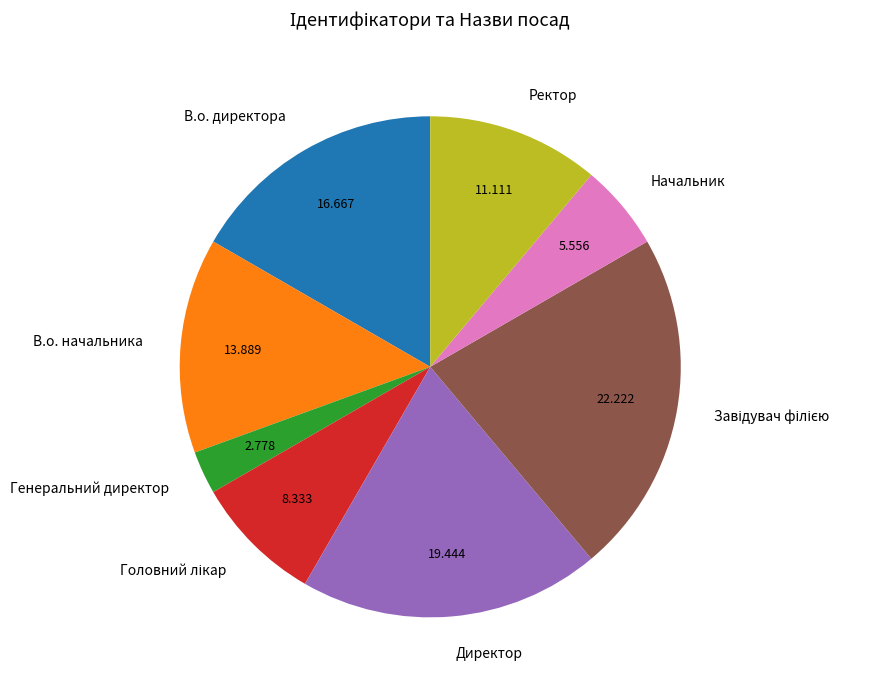

Which slice is the smallest?

Генеральний директор